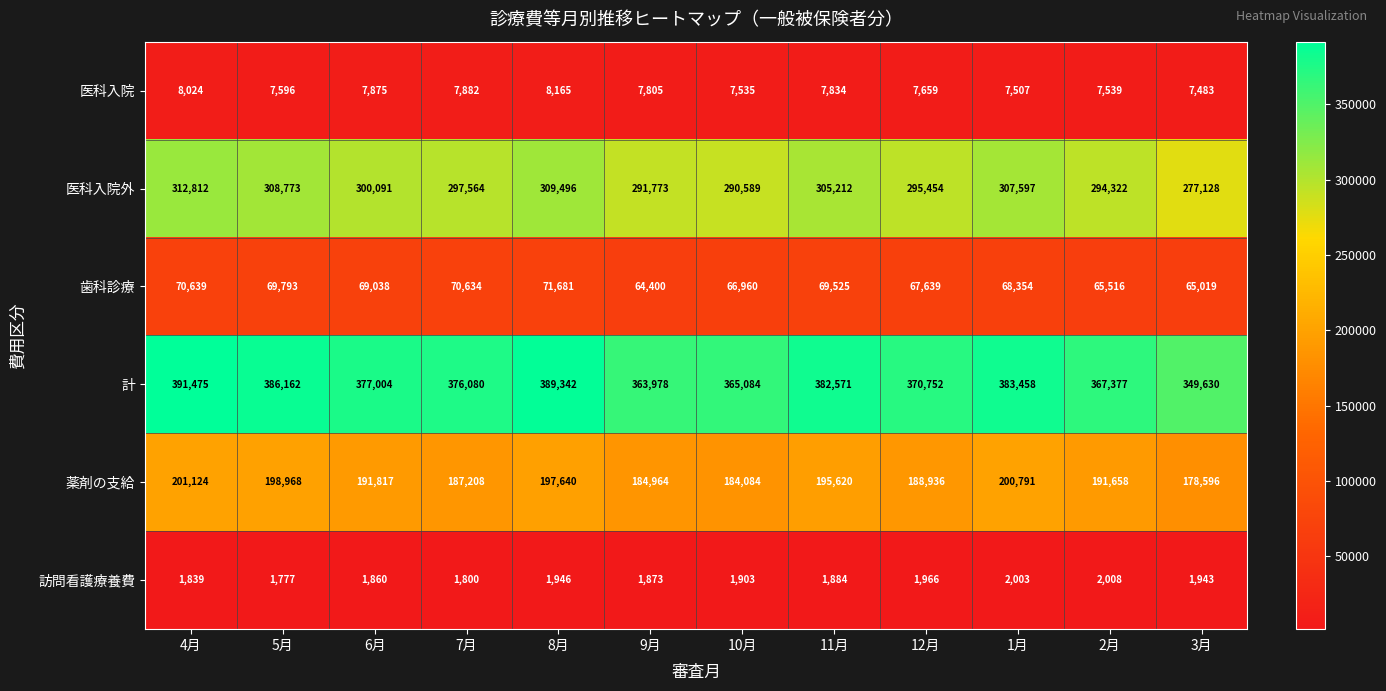

What is the greatest value displayed?

391475